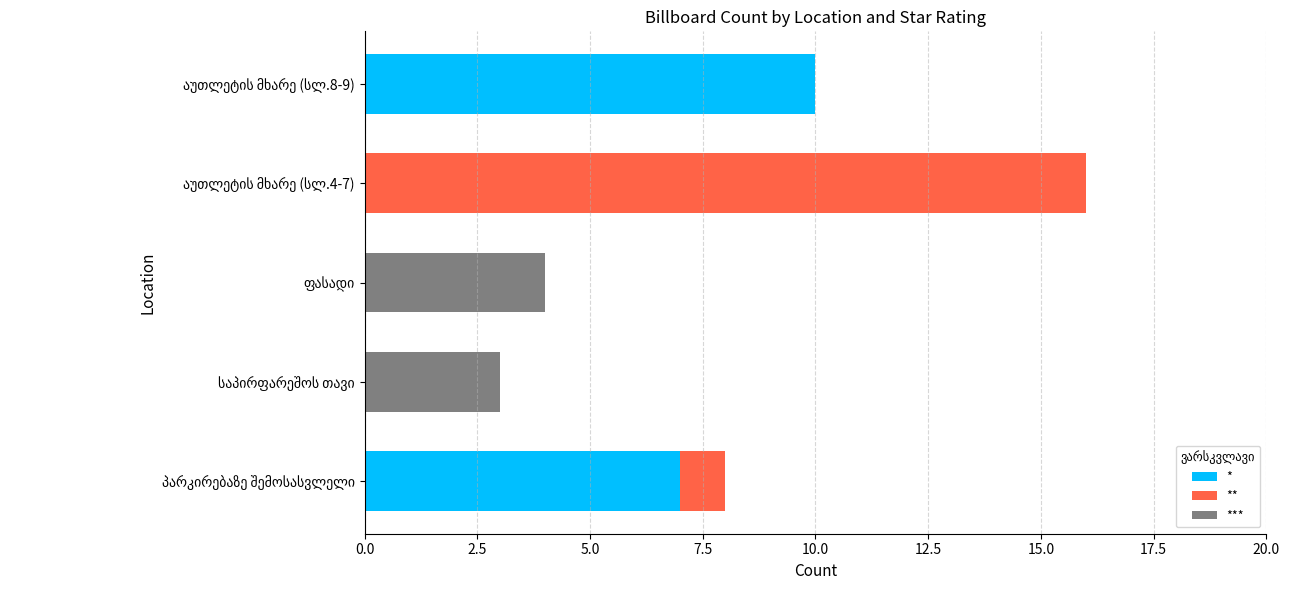

What is the maximum value for *?

10